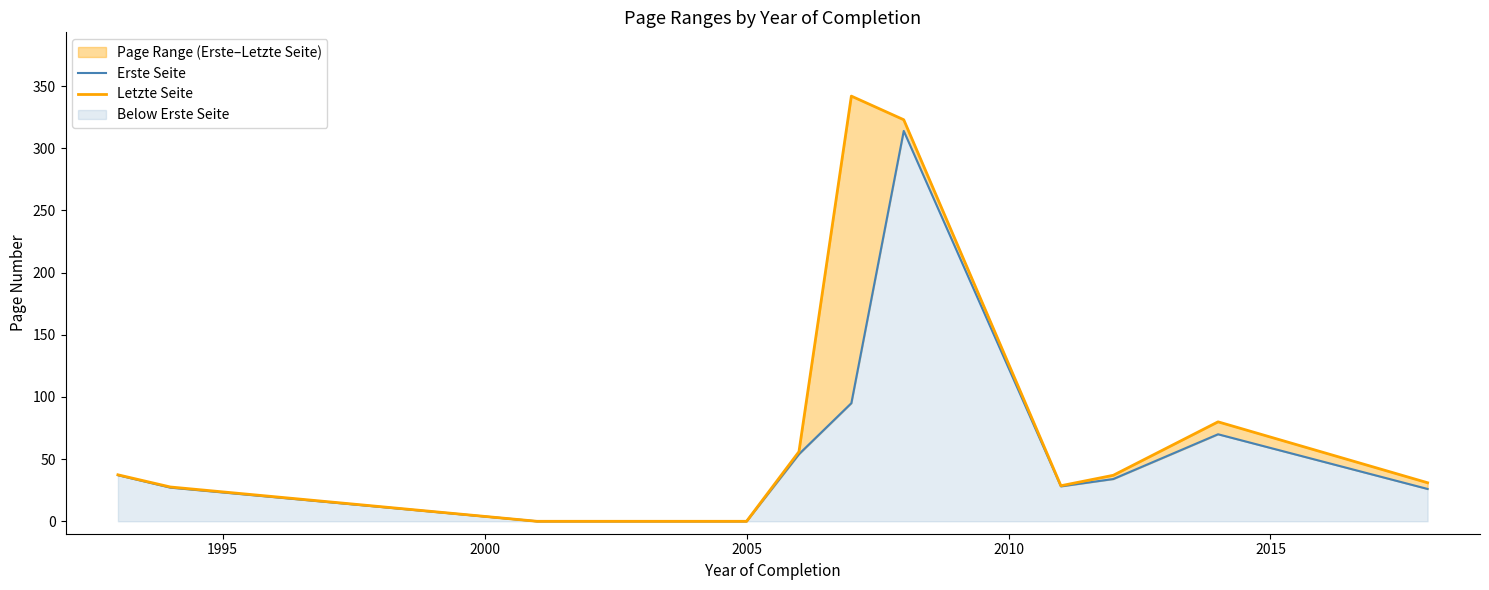

How many distinct data groups are displayed?

2